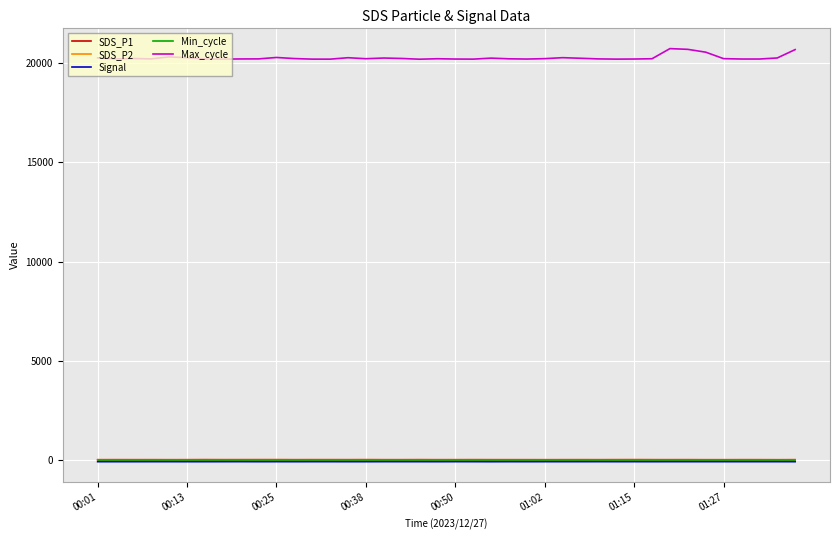

True or false: Max_cycle and SDS_P1 cross at least once.

False